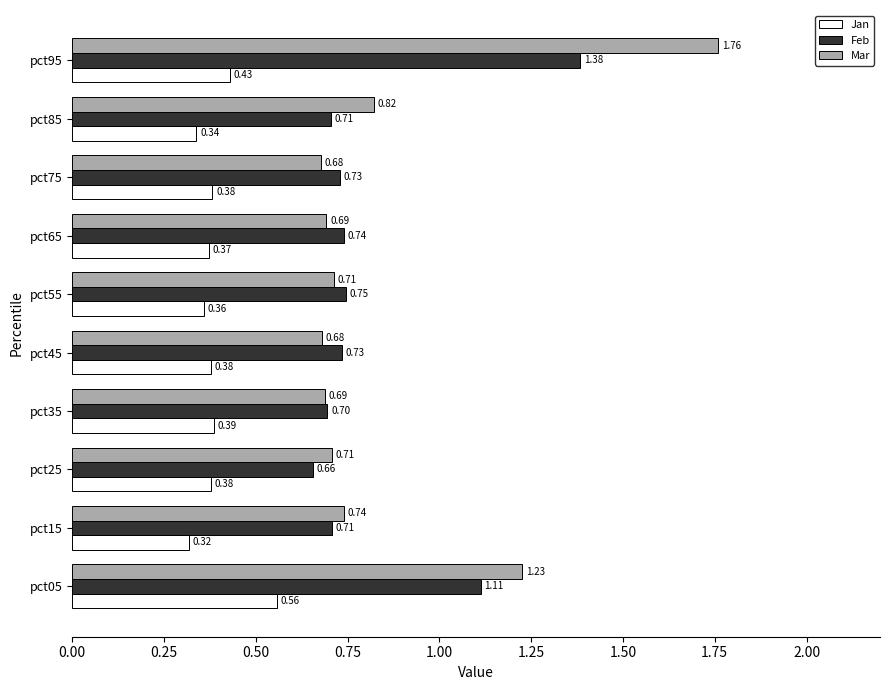

At which label does Mar reach its peak?

pct95